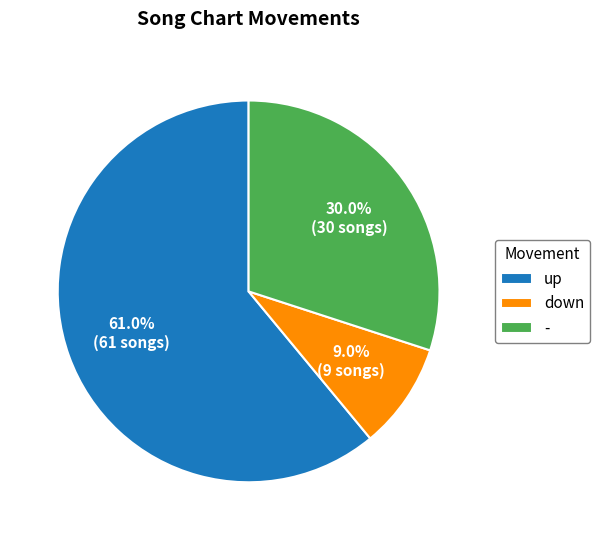

What is the ratio of the value at - to the value at down?

3.3